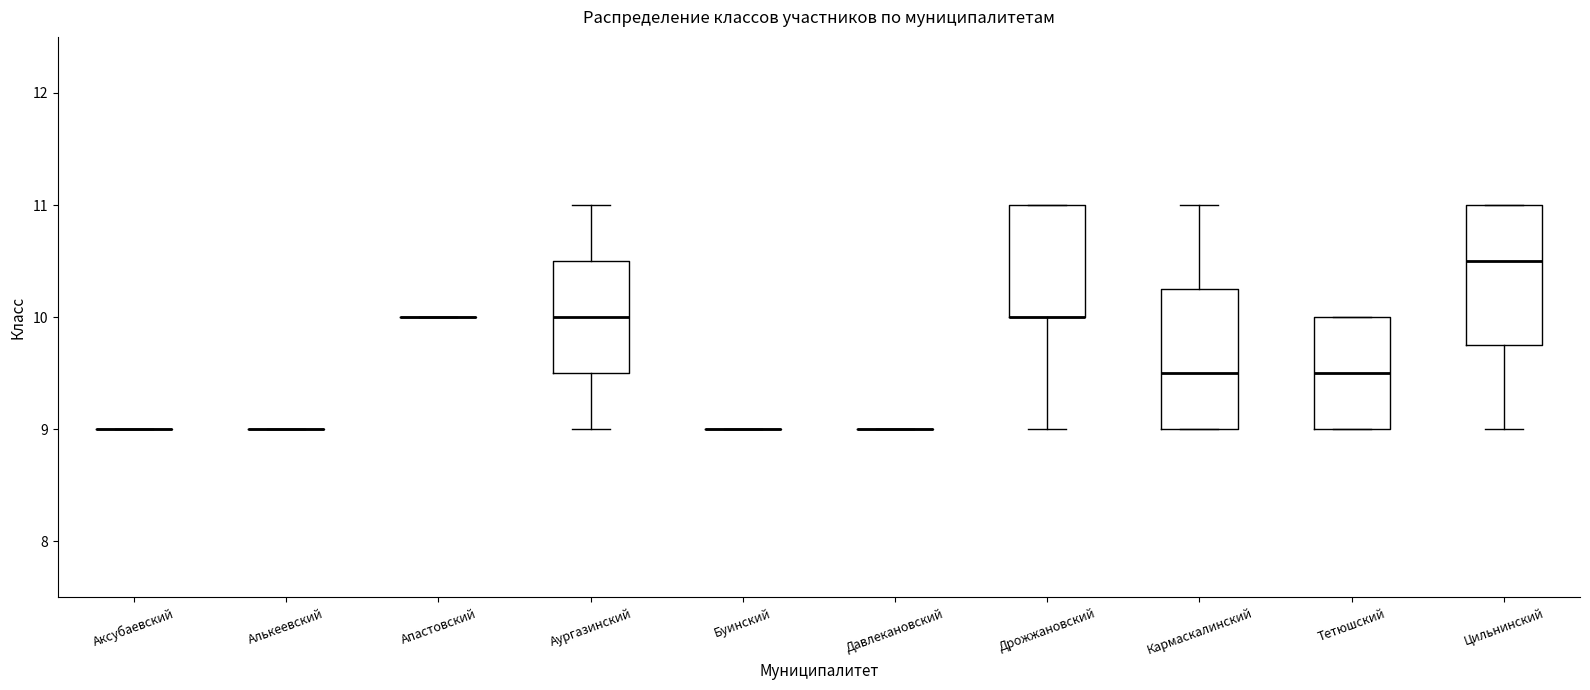

Reading left to right, read every box against the y-axis: the position of its median line, the range the box covers, and the ends of its whiskers. The values are not printed on the chart, so give them approximately, as read against the axis.

Аксубаевский: box collapsed to a line at 9.0, whiskers 9.0 to 9.0
Алькеевский: box collapsed to a line at 9.0, whiskers 9.0 to 9.0
Апастовский: box collapsed to a line at 10.0, whiskers 10.0 to 10.0
Аургазинский: median 10.0, box 9.5 to 10.5, whiskers 9.0 to 11.0
Буинский: box collapsed to a line at 9.0, whiskers 9.0 to 9.0
Давлекановский: box collapsed to a line at 9.0, whiskers 9.0 to 9.0
Дрожжановский: median 10.0 (drawn on the box's lower edge), box 10.0 to 11.0, whiskers 9.0 to 11.0
Кармаскалинский: median 9.5, box 9.0 to 10.3, whiskers 9.0 to 11.0
Тетюшский: median 9.5, box 9.0 to 10.0, whiskers 9.0 to 10.0
Цильнинский: median 10.5, box 9.8 to 11.0, whiskers 9.0 to 11.0